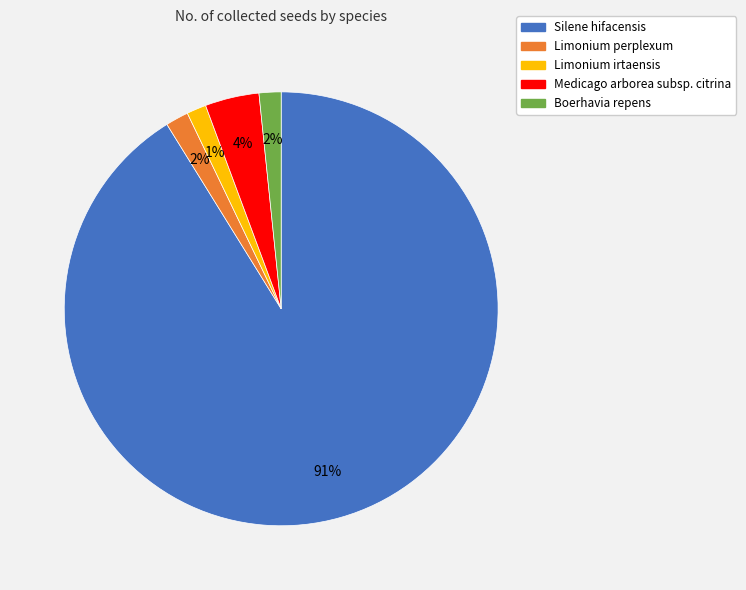

Which category accounts for the majority?

Silene hifacensis